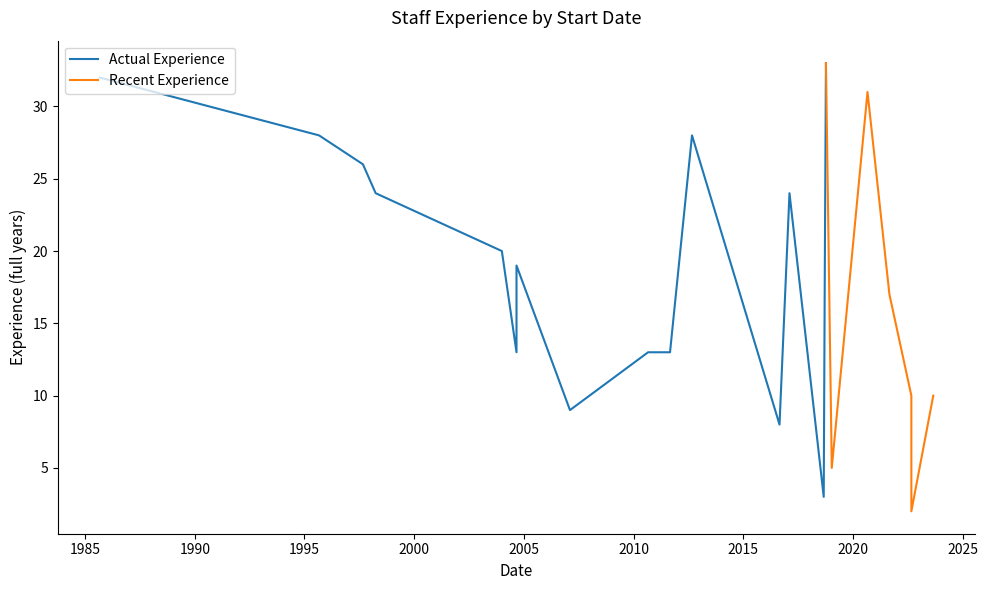

What is the minimum value shown in the chart?

2